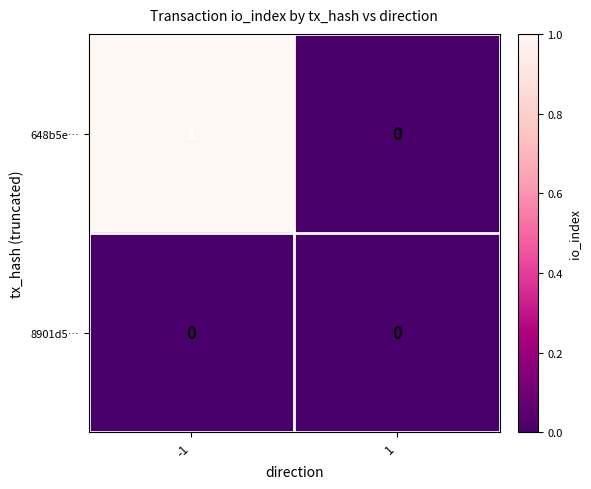

The 648b5e… series shows 1 at -1. True or false?

True